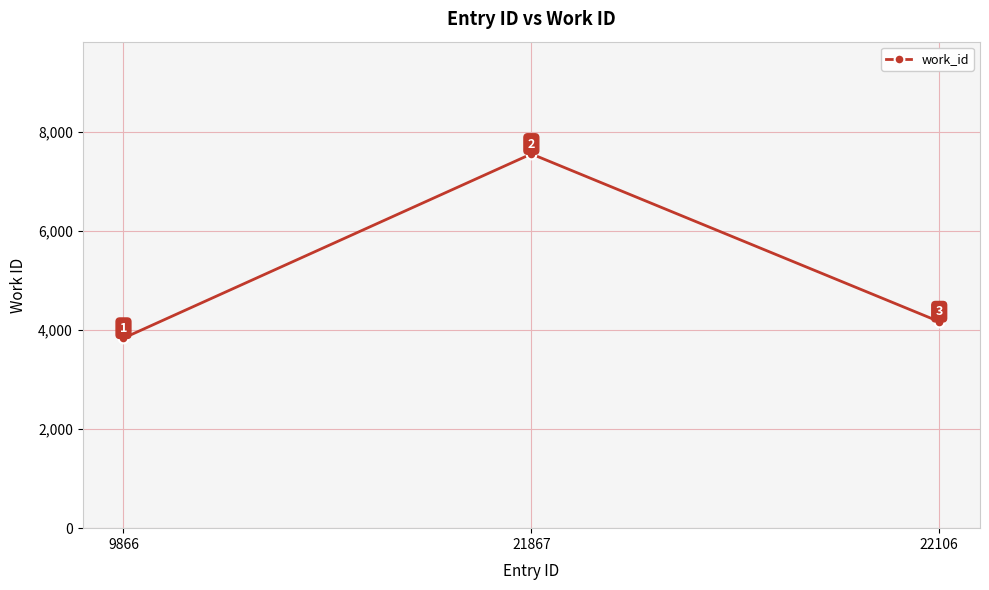

Count the number of data series in this chart.

1